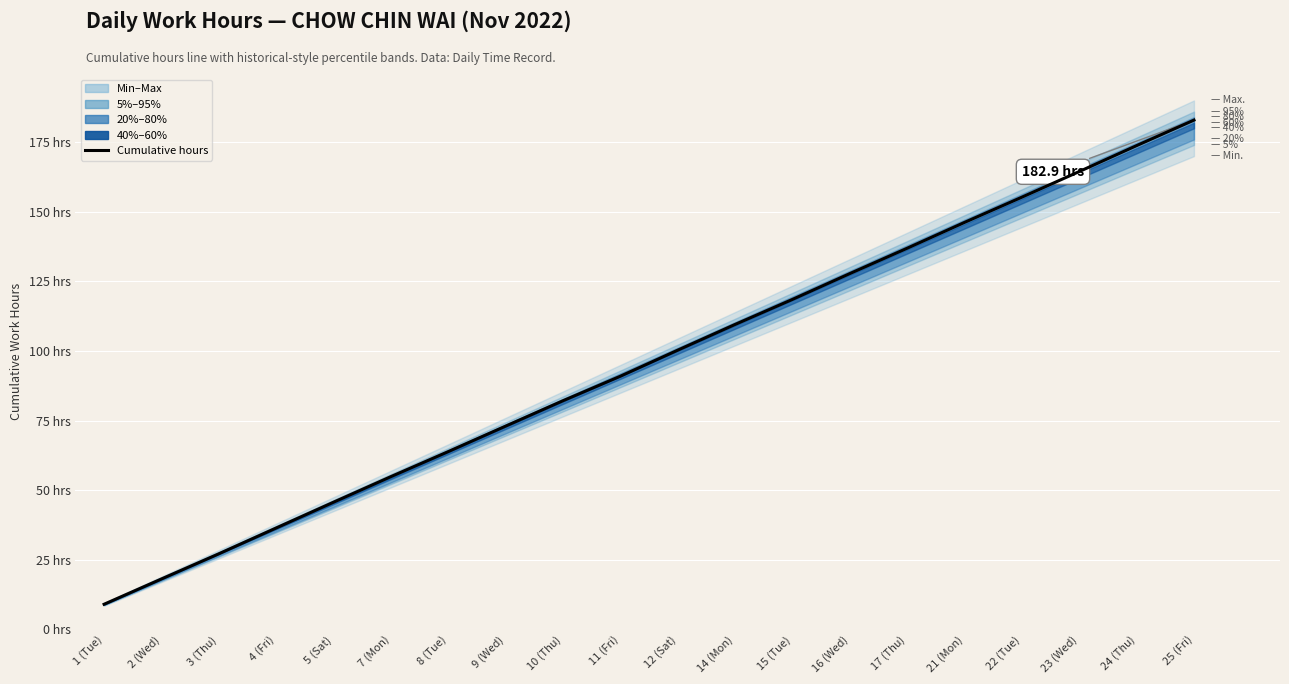

What is the sum of the values at 14 (Mon) and 10 (Thu)?

191.7